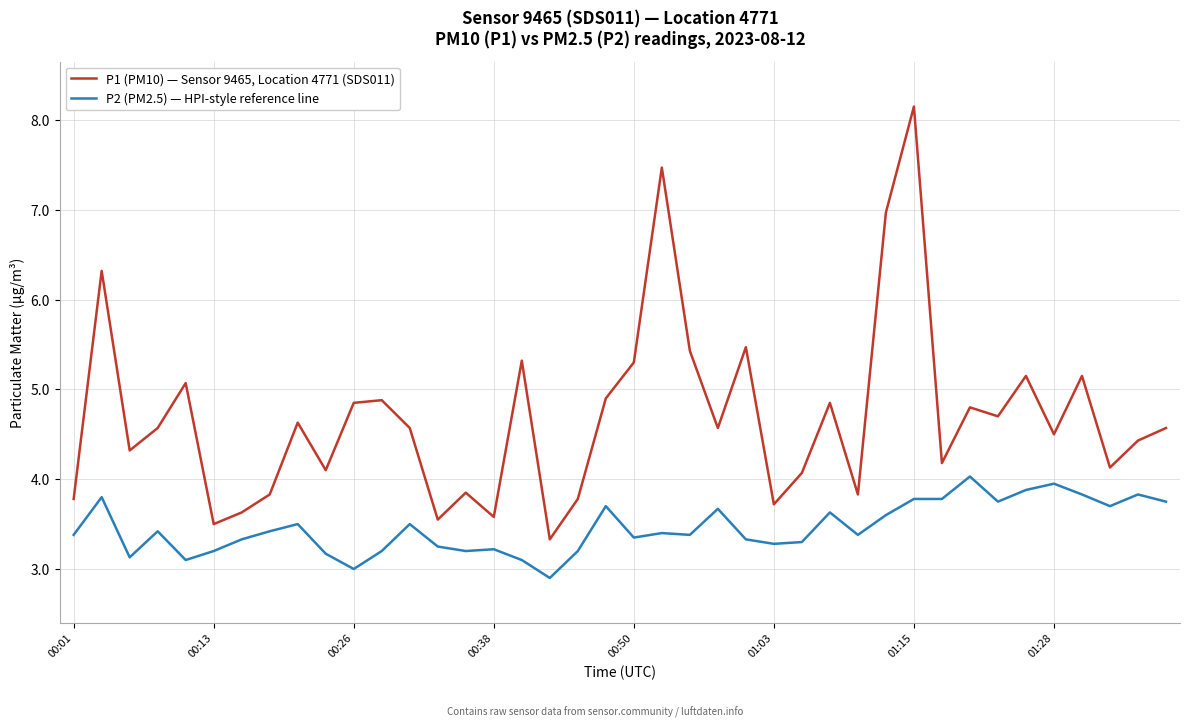

Which series has the widest spread of values?

P1 (PM10) — Sensor 9465, Location 4771 (SDS011)